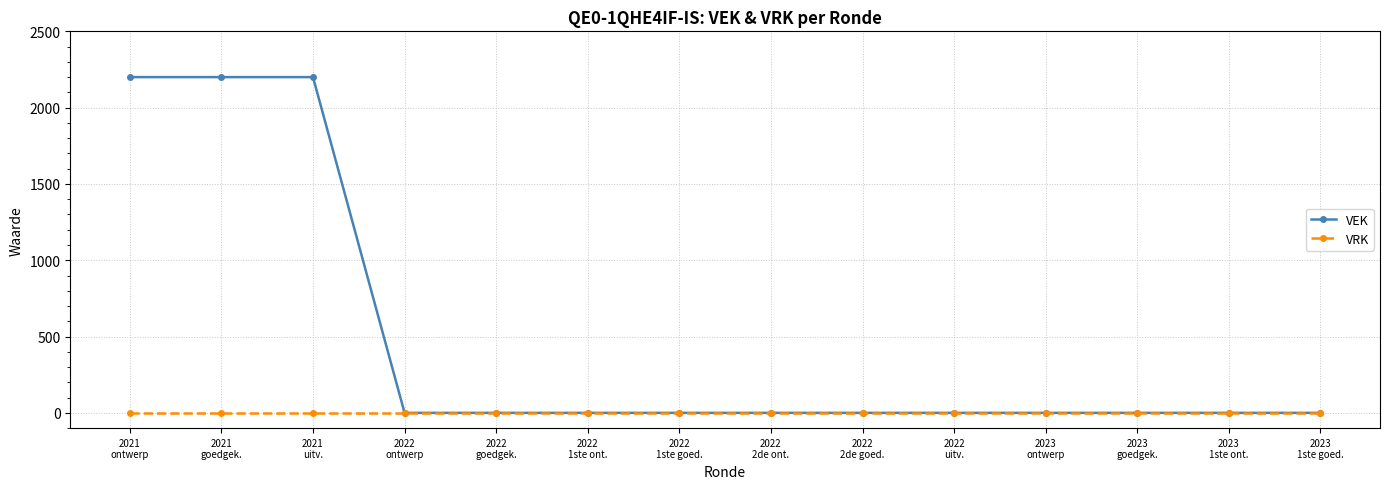

At how many categories does at least one series exceed 137?

3